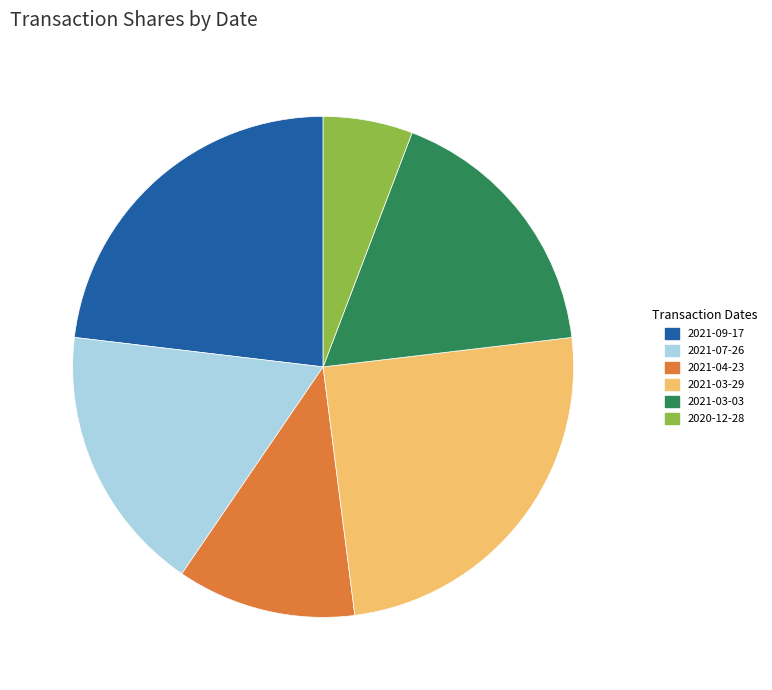

How many slices are in this pie chart?

6